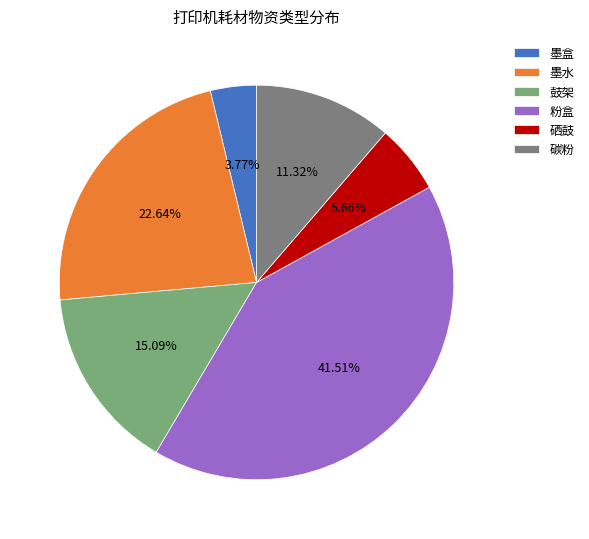

Is it true that 碳粉 is 11% of the pie?

True